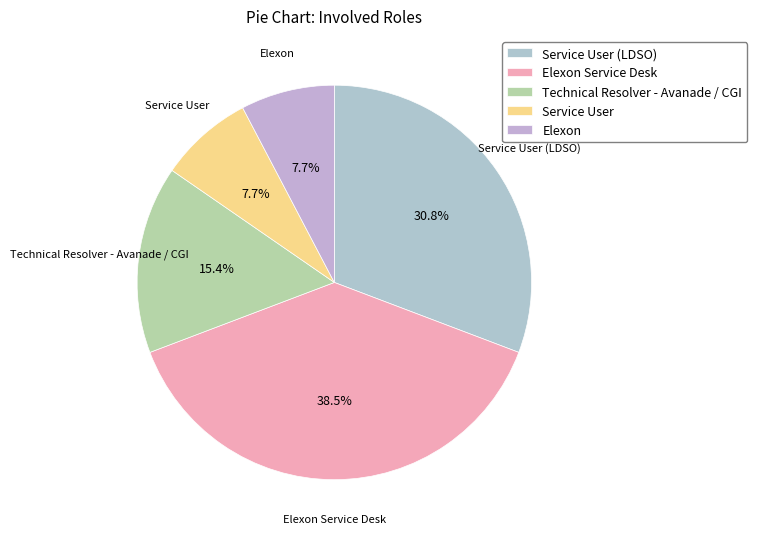

Does Service User represent more than half of the total?

No